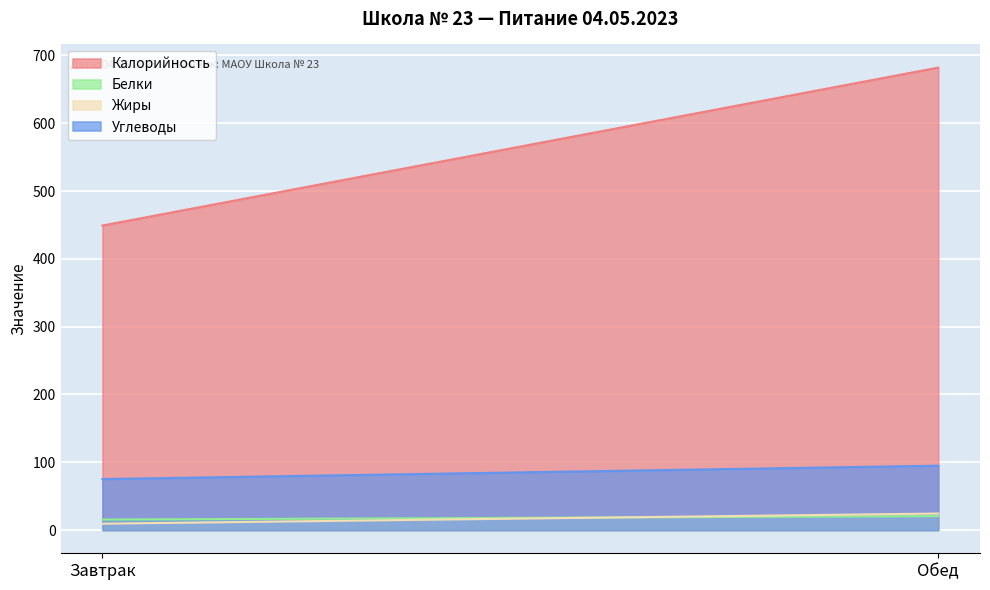

What is the label of the 1st point from the left?

Завтрак